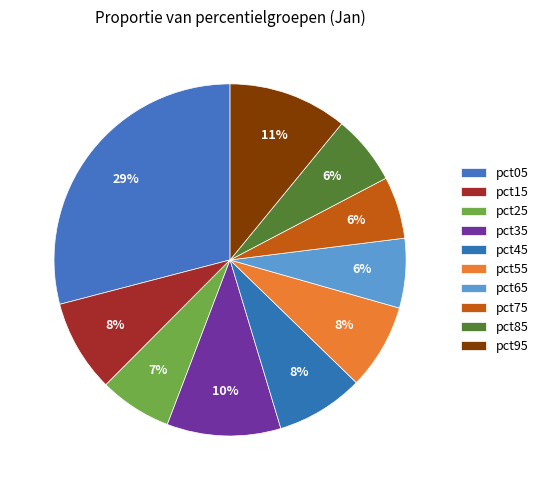

How many segments does this pie chart have?

10